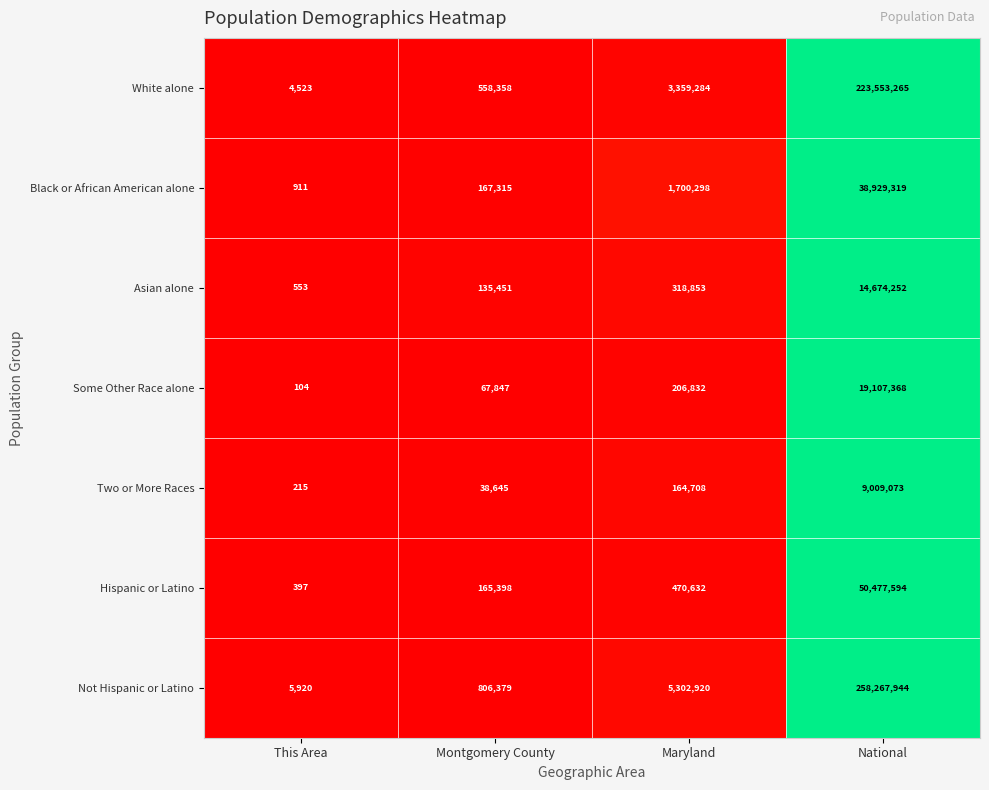

Is it true that Asian alone equals 14674252 at National?

True